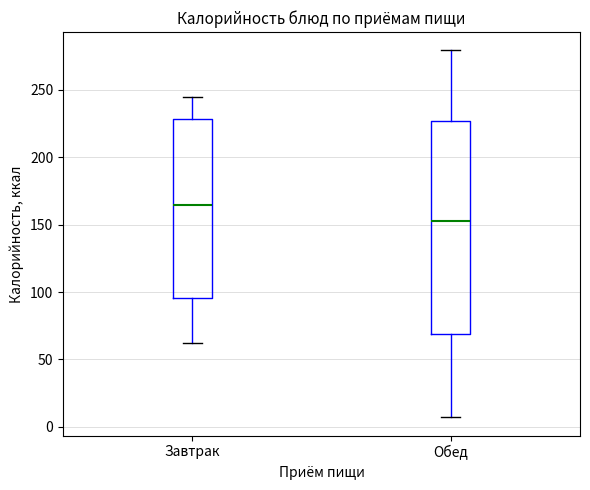

Reading left to right, transcribe this box plot: for each box, give where its median line is, the range the box spans, and where its two whiskers end, as read against the y-axis. The values are not printed on the chart, so give them approximately, as read against the axis.

Завтрак: median 165, box 95 to 230, whiskers 60 to 245
Обед: median 155, box 70 to 225, whiskers 5 to 280